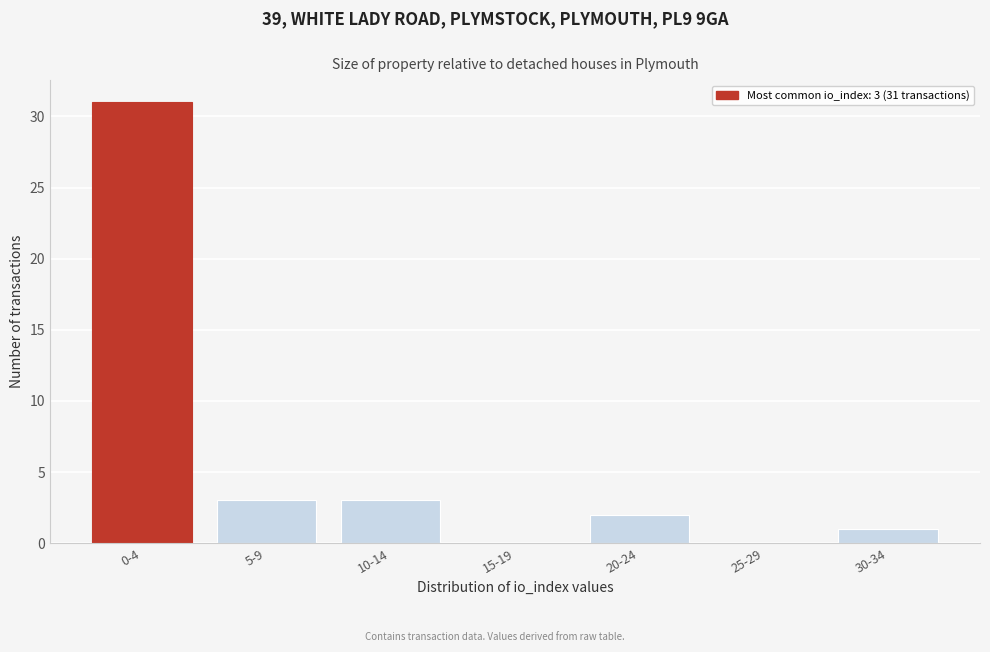

Reading left to right, extract all data points from this chart.

0-4=31	5-9=3	10-14=3	15-19=0	20-24=2	25-29=0	30-34=1